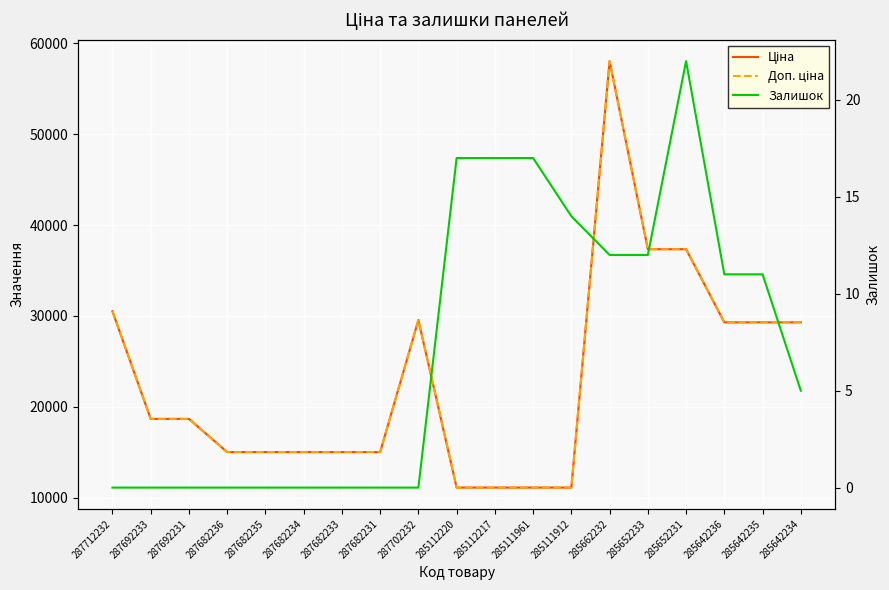

True or false: Ціна and Залишок intersect in this chart.

False